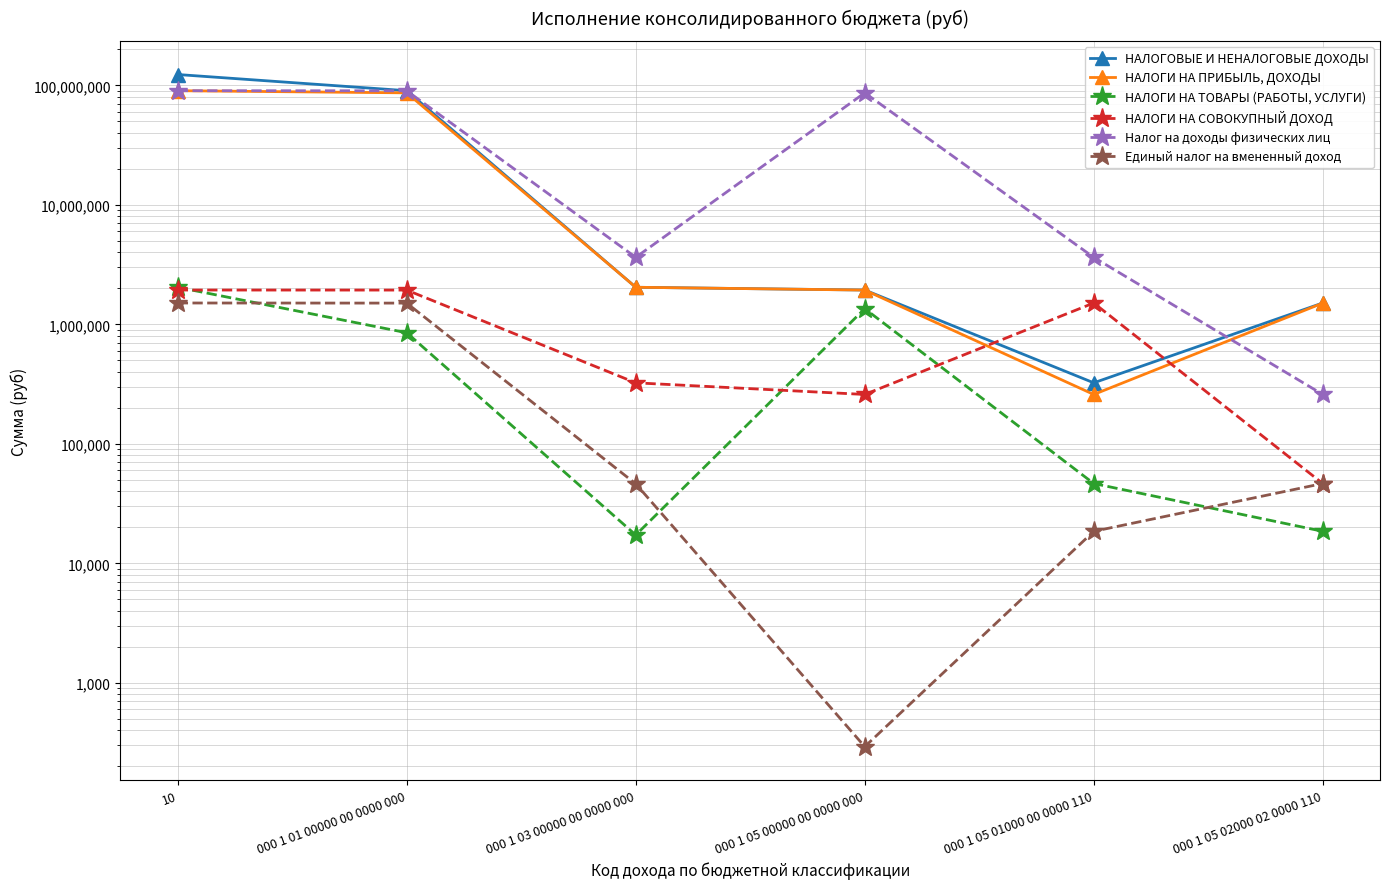

What is the value of the Налог на доходы физических лиц point at the 2nd from the left?

89983617.6